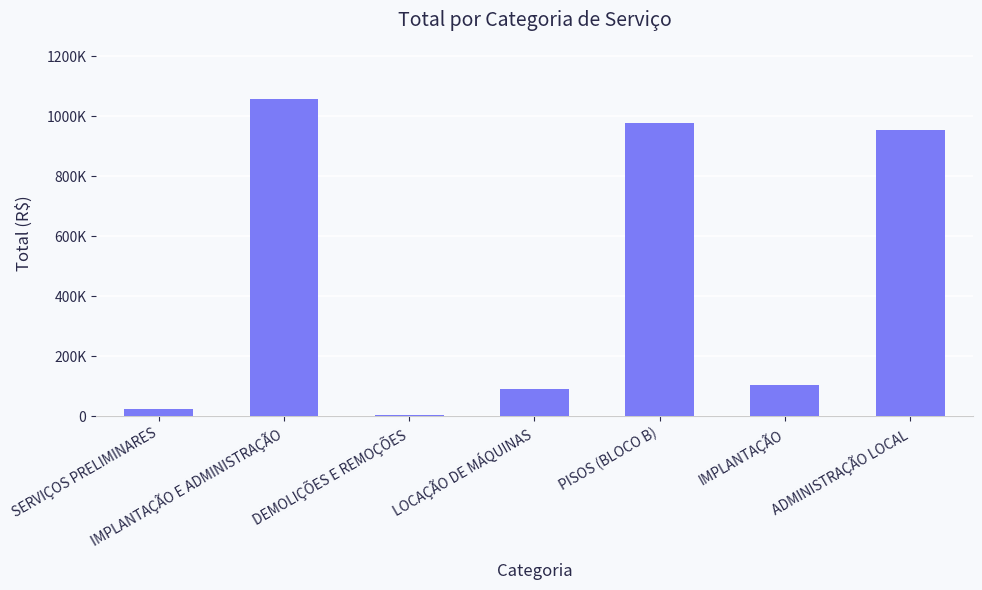

What is the approximate value at PISOS (BLOCO B)?

977923.9